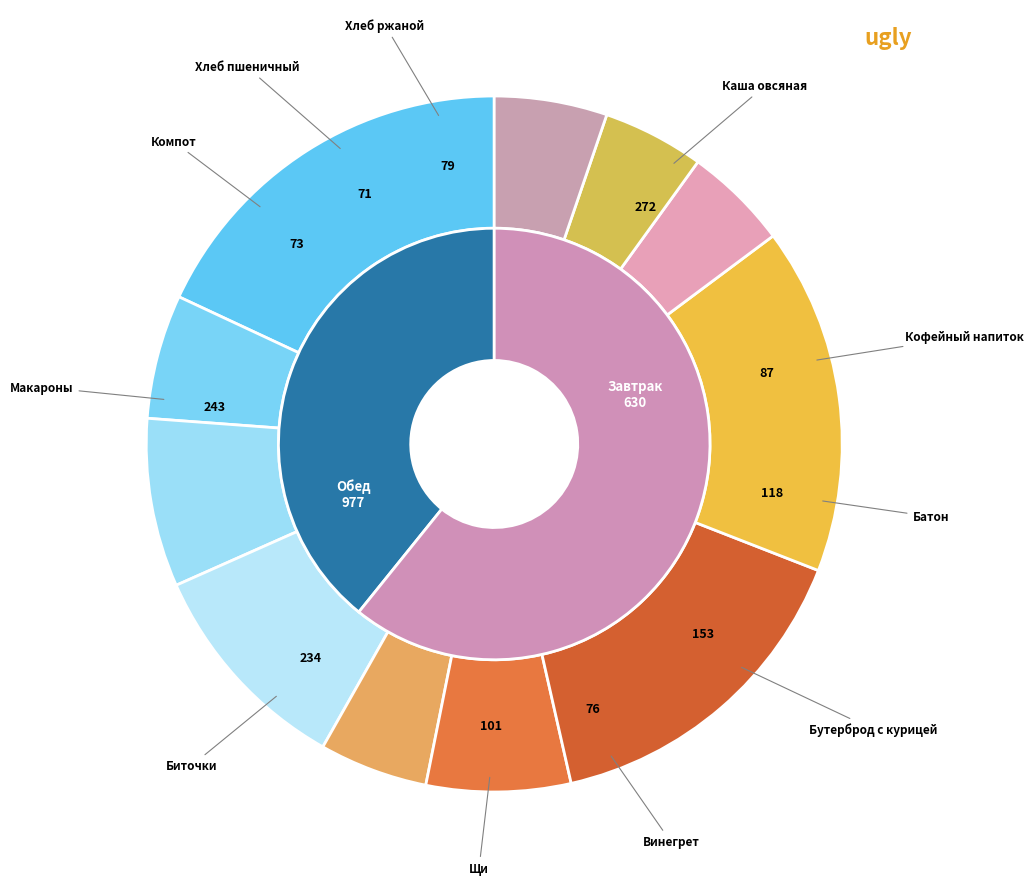

What percentage is the Биточки особые со сметаным соусом slice, to the nearest percent?

16%